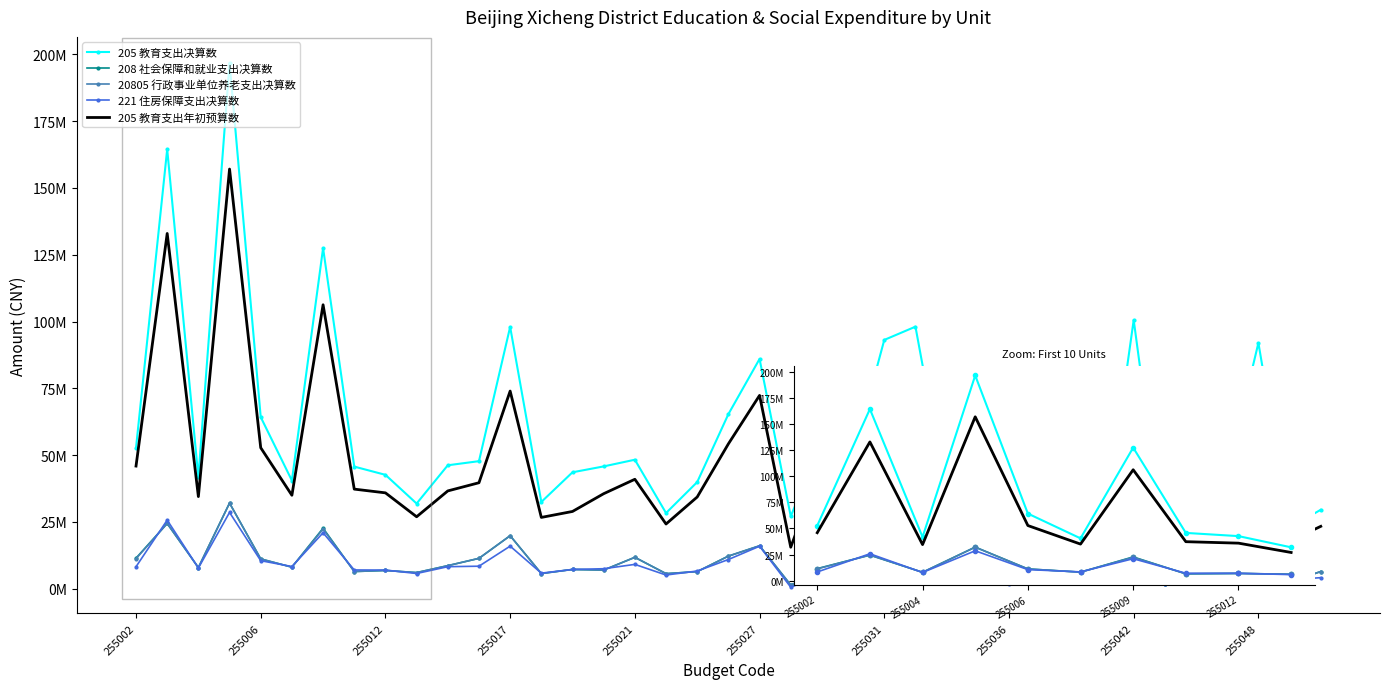

True or false: 20805 行政事业单位养老支出决算数 and 205 教育支出年初预算数 intersect in this chart.

False